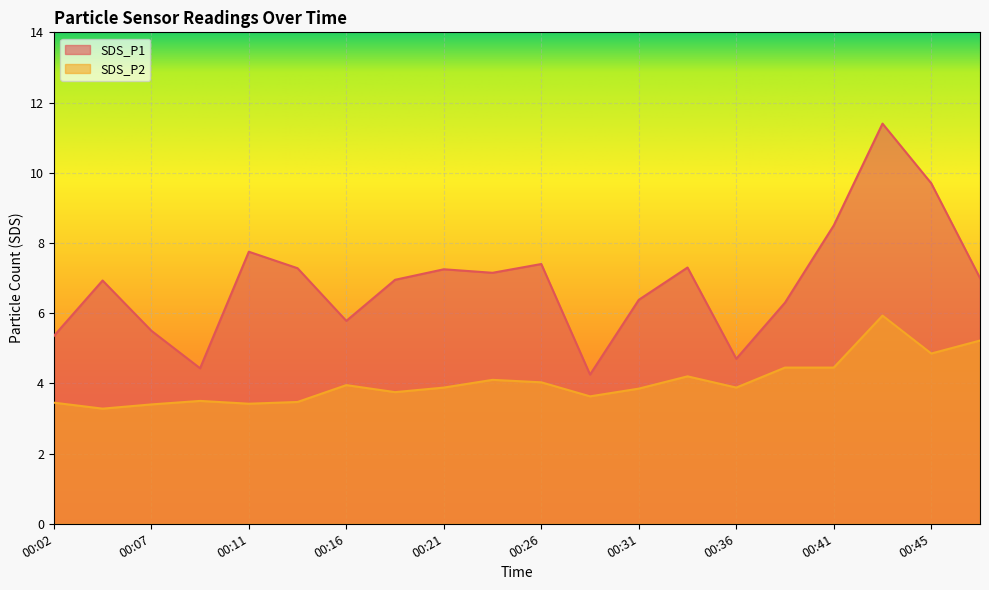

Which series has the largest total across all categories?

SDS_P1